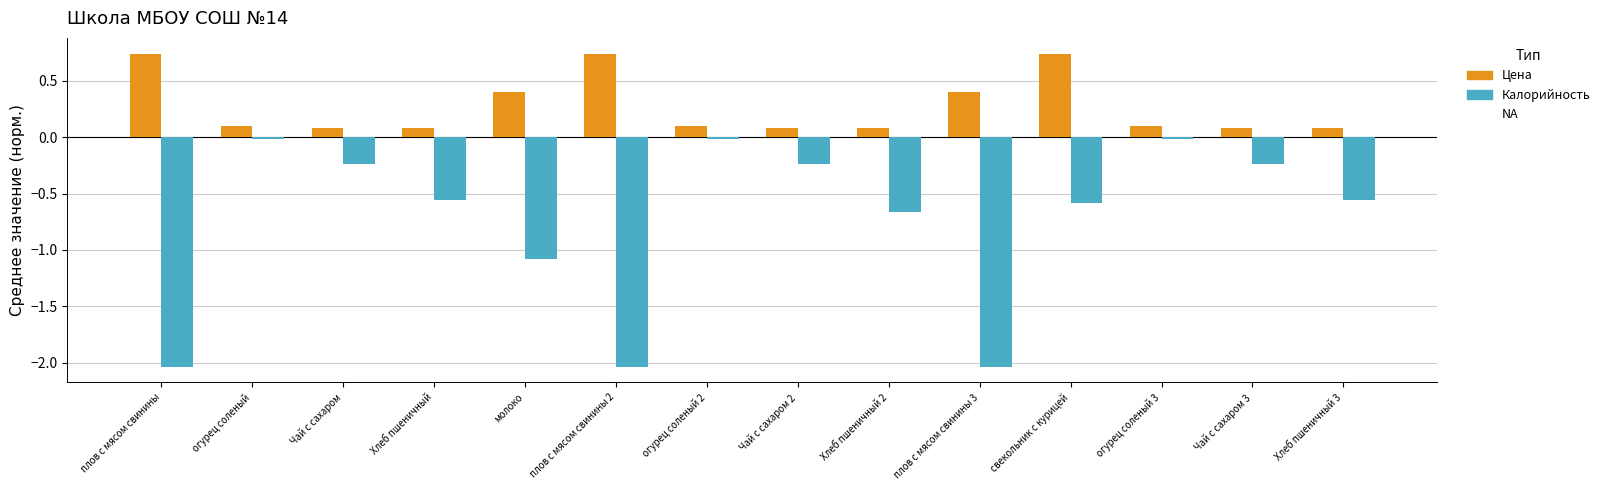

How many categories are shown in the chart?

14